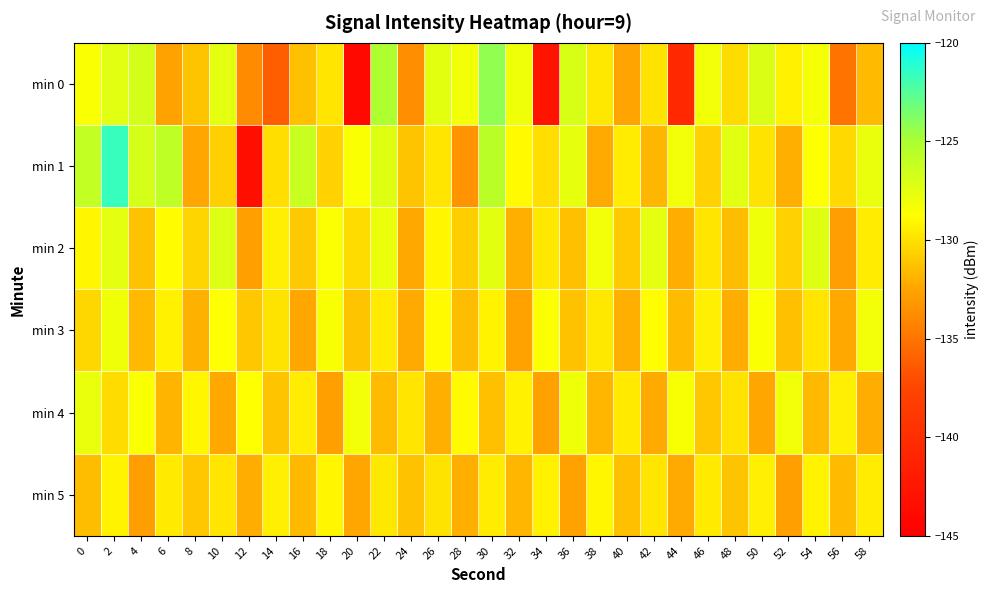

Which has a higher value, 24 or 46?

46